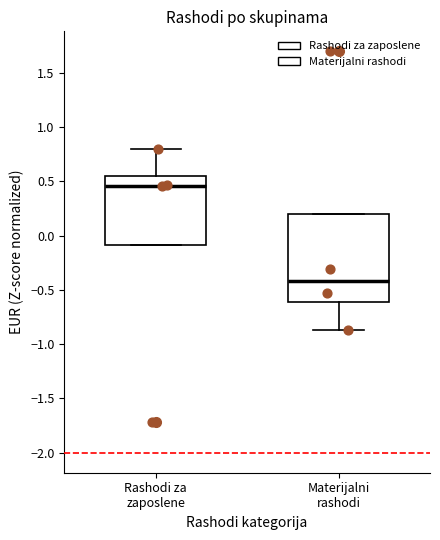

Which box's median line is the lowest?

Materijalni rashodi